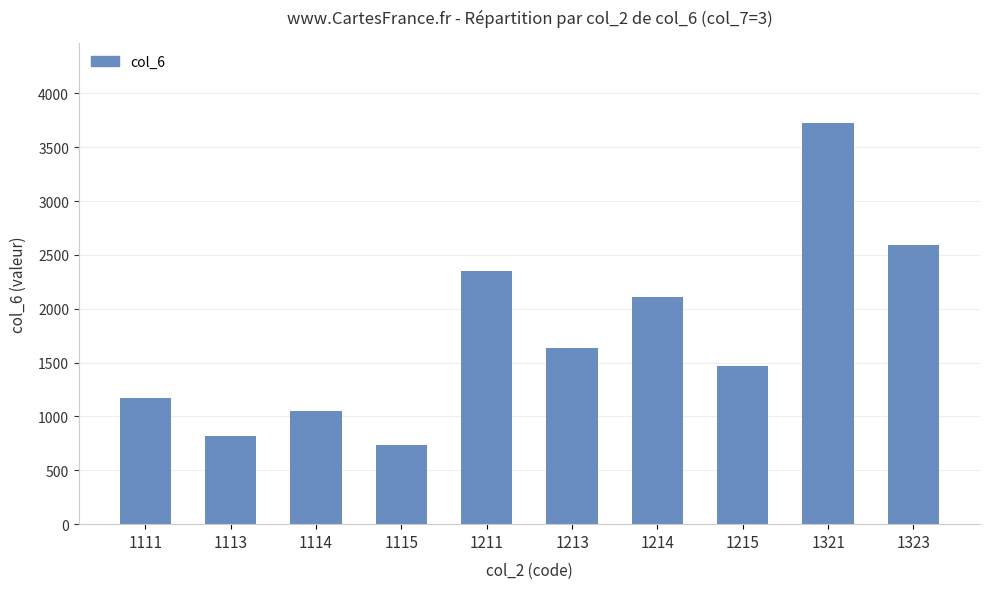

Reading left to right, transcribe all the data shown in this chart.

1176	818	1055	736	2349	1635	2108	1472	3727	2593